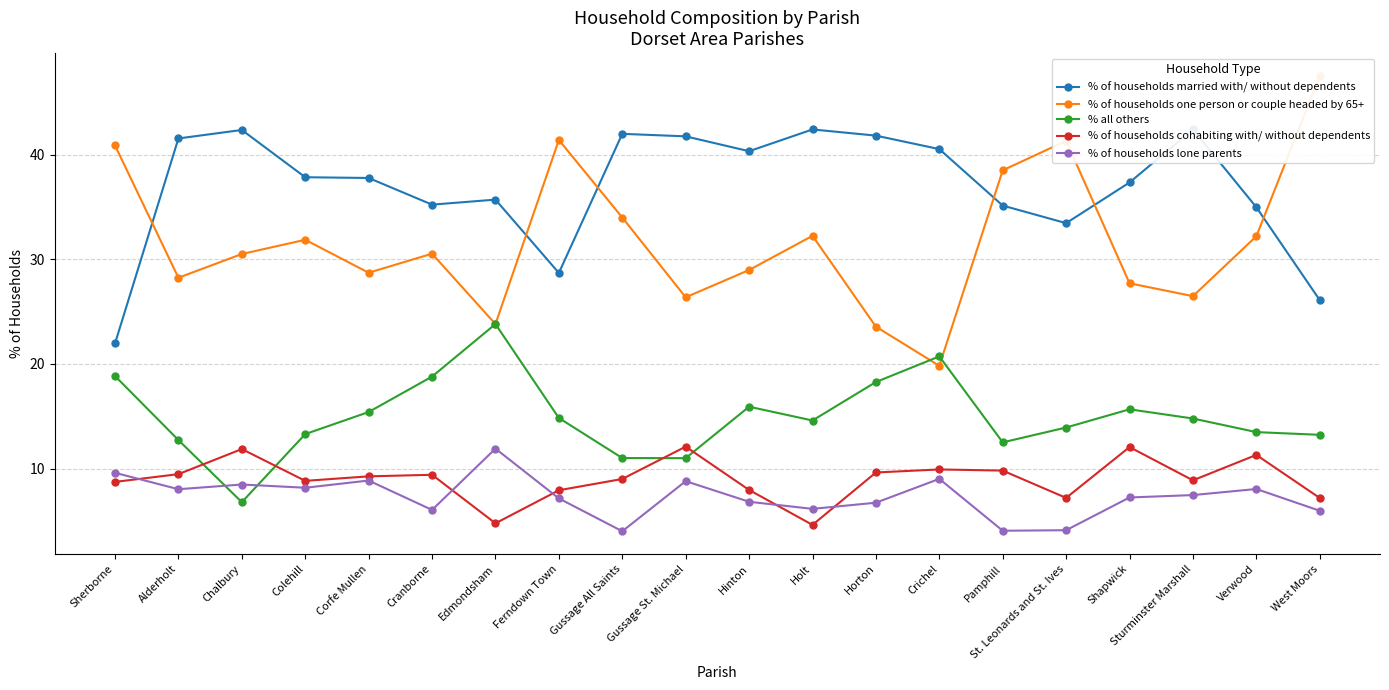

Does the chart display data point markers on the line(s)?

Yes